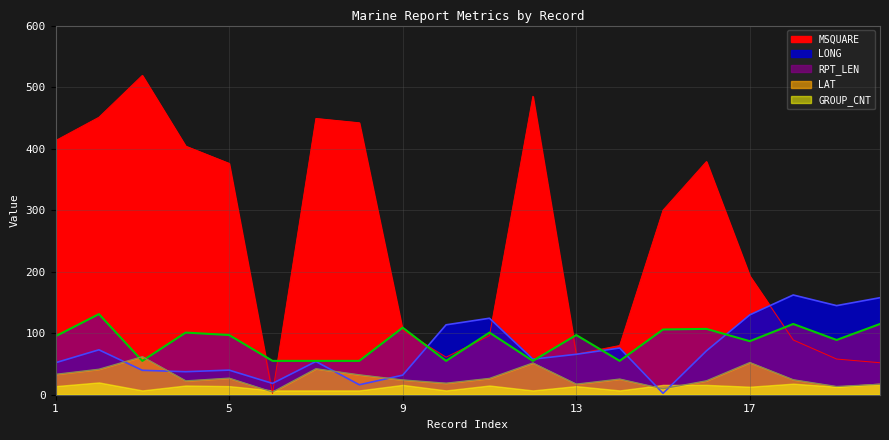

What is the value of the LAT point at the 5th from the left?

27.0